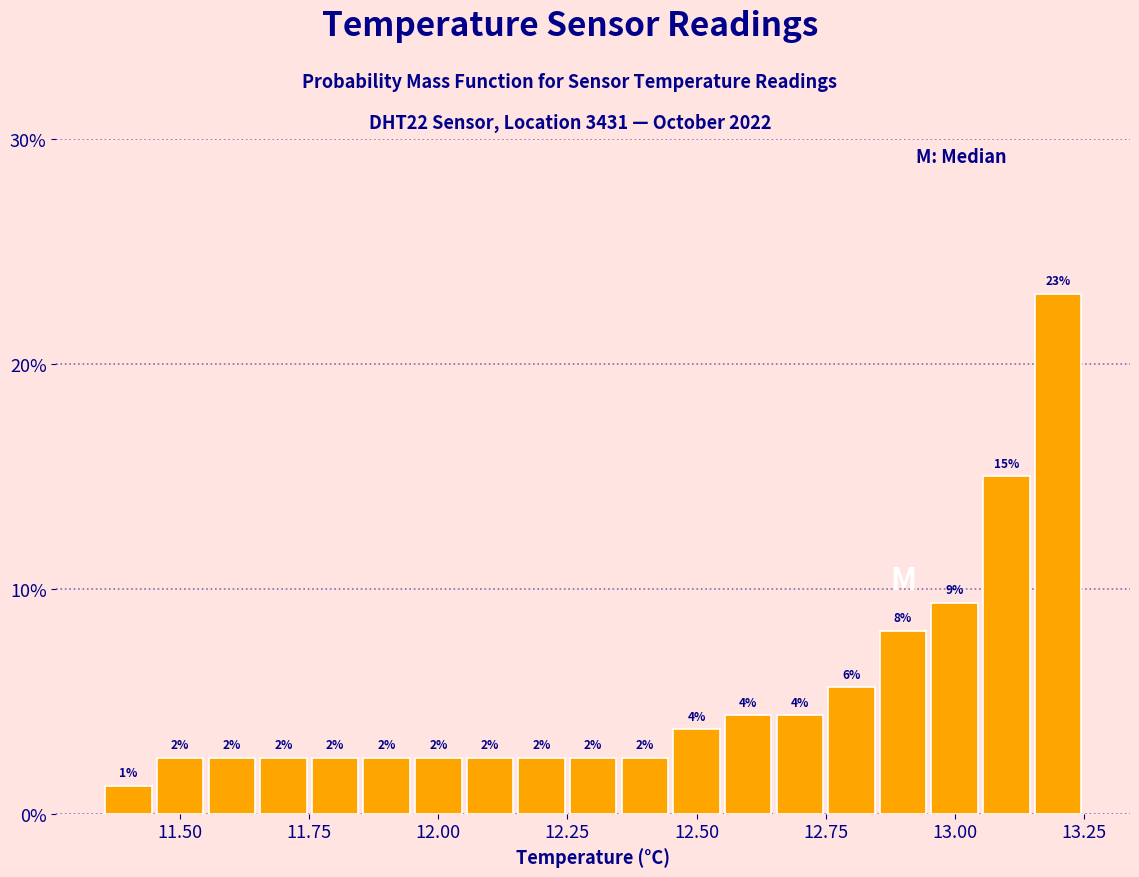

Read against the x-axis, roughly where is the centre of the tallest bar?

13.20